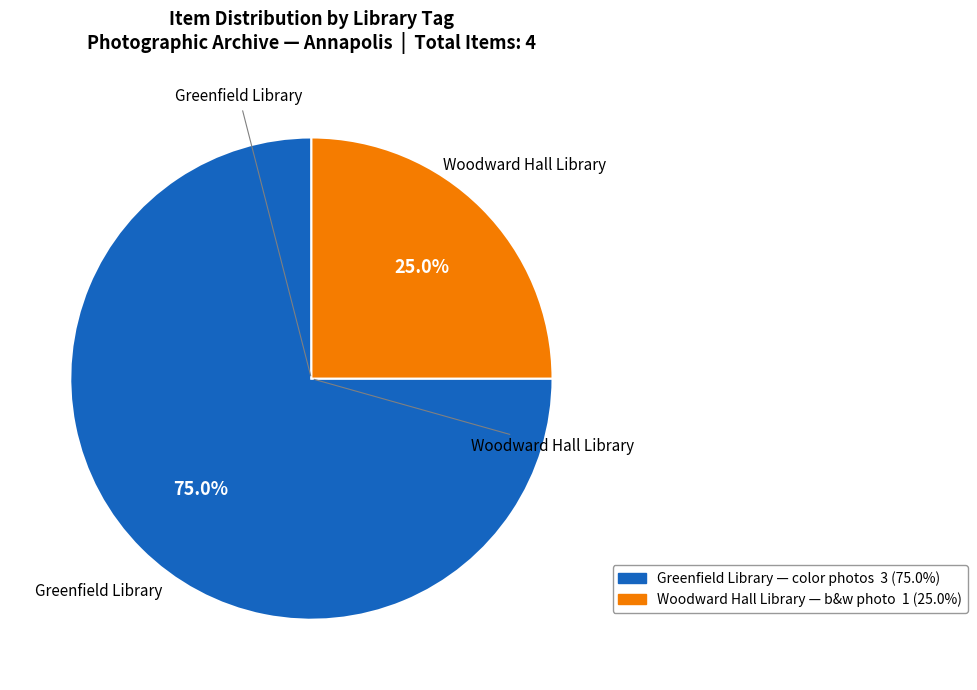

Count the number of slices in the pie.

2